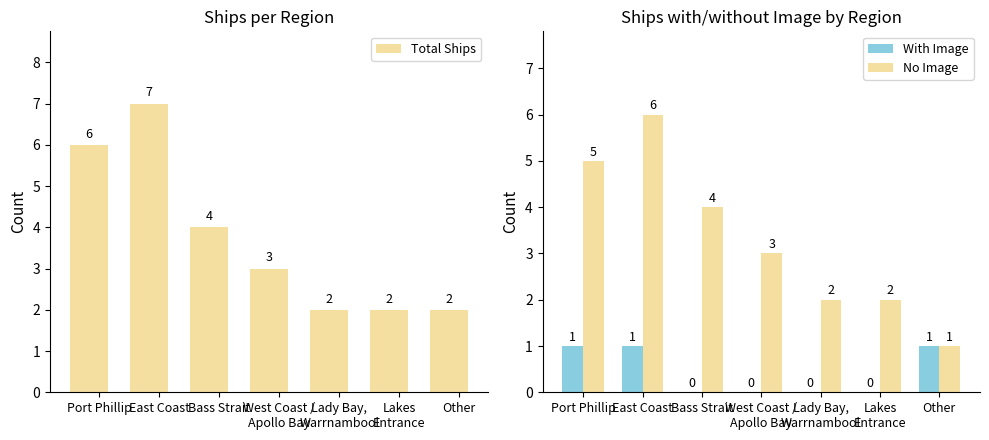

How many series are shown in this chart?

3